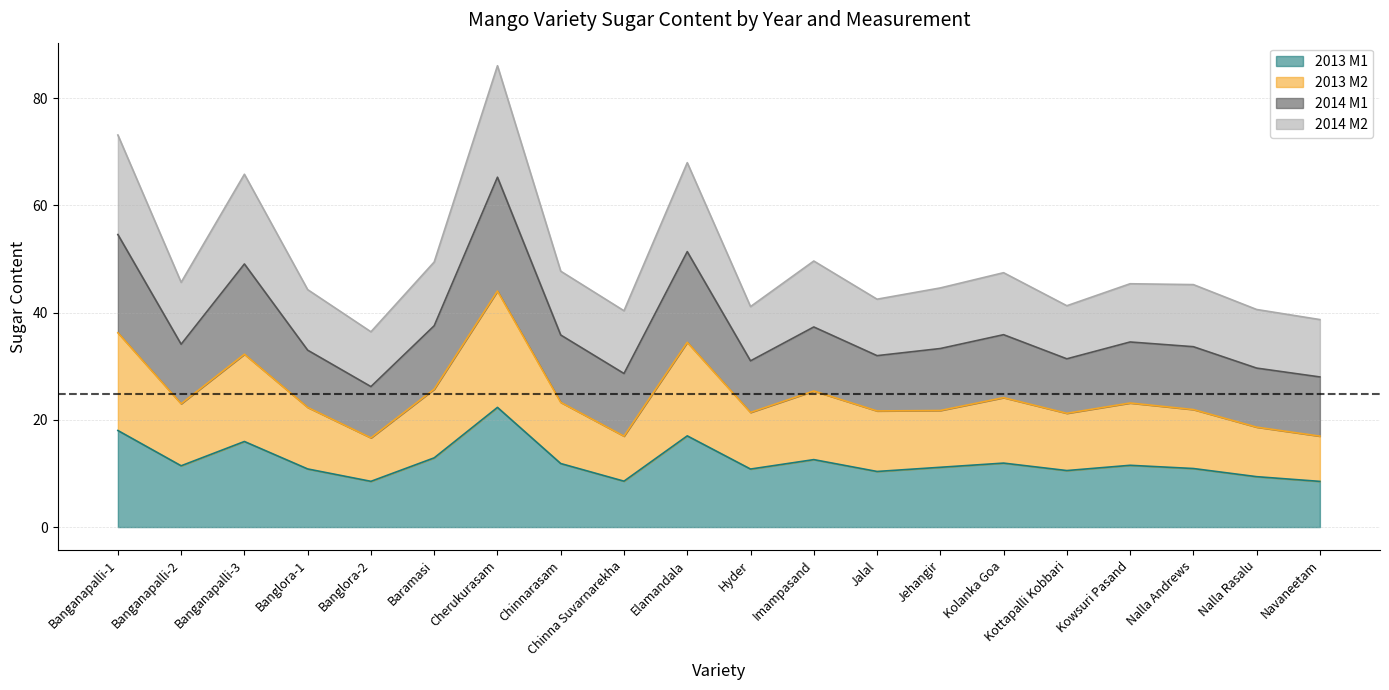

At which category is the sum across all series the highest?

Cherukurasam